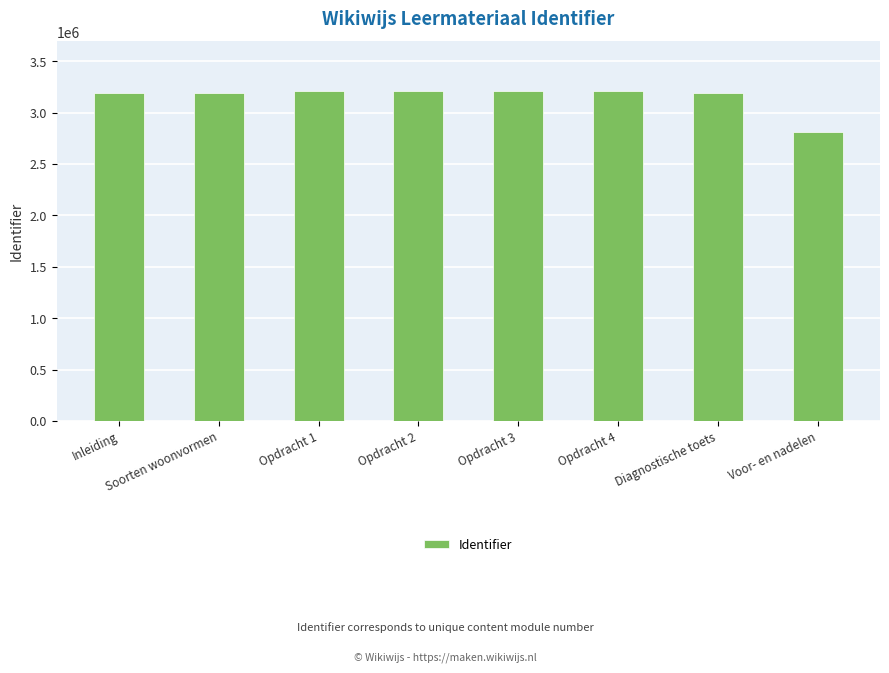

What is the difference between the maximum and minimum values?

406060